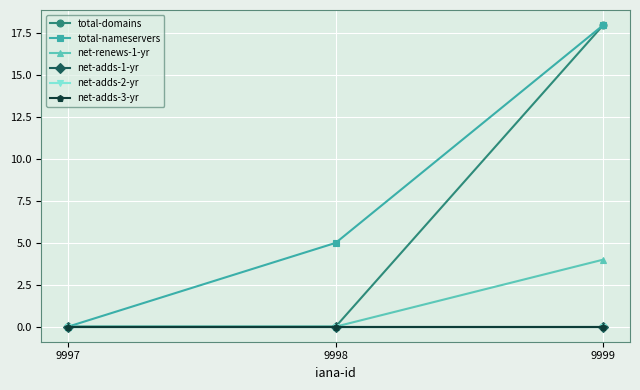

Does the chart have visible grid lines?

Yes